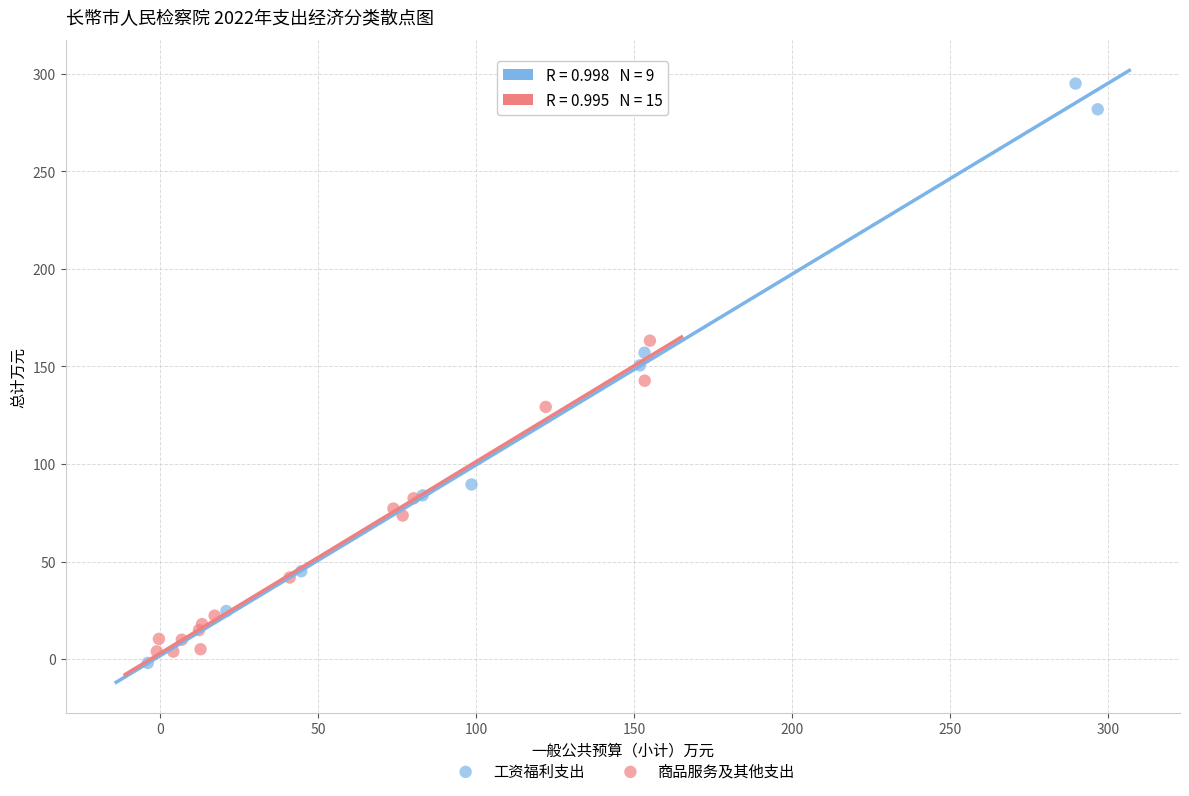

Which series has the largest Y range (max minus min)?

工资福利支出